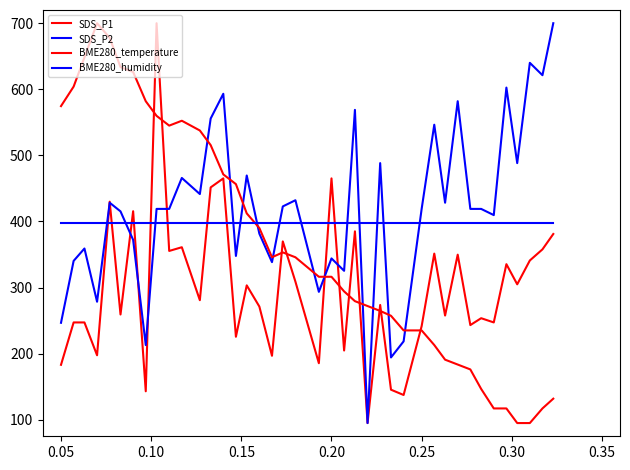

How many categories are shown in the chart?

40